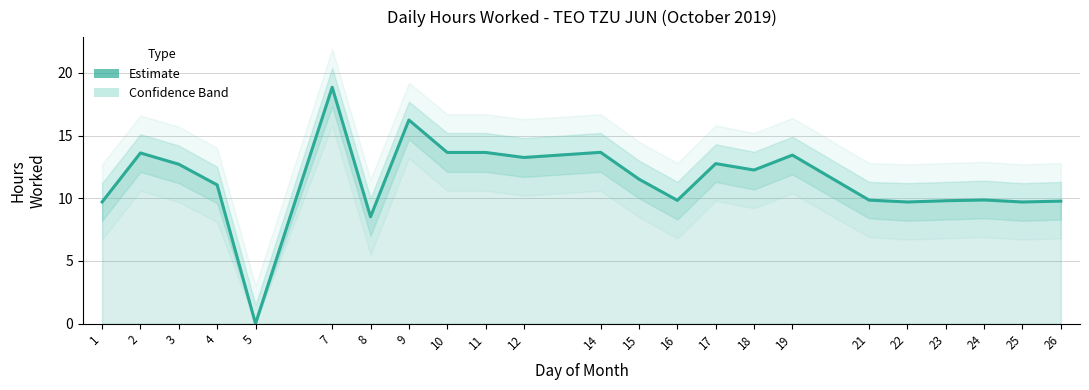

Where does the data first go above 11?

2